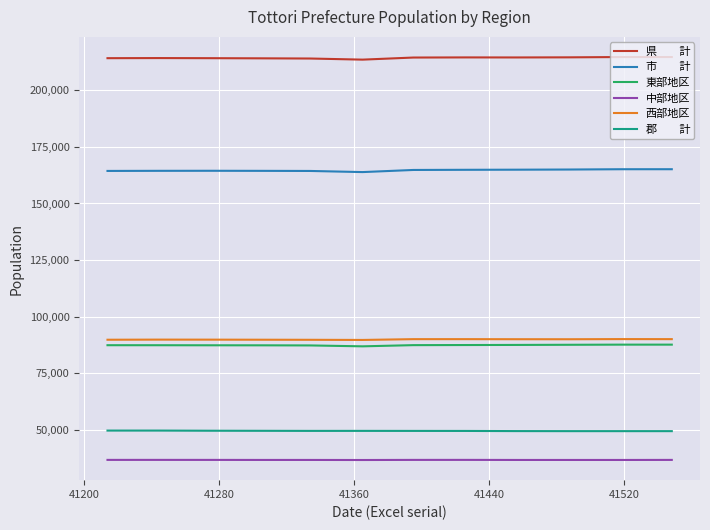

What is the greatest value displayed?

214641